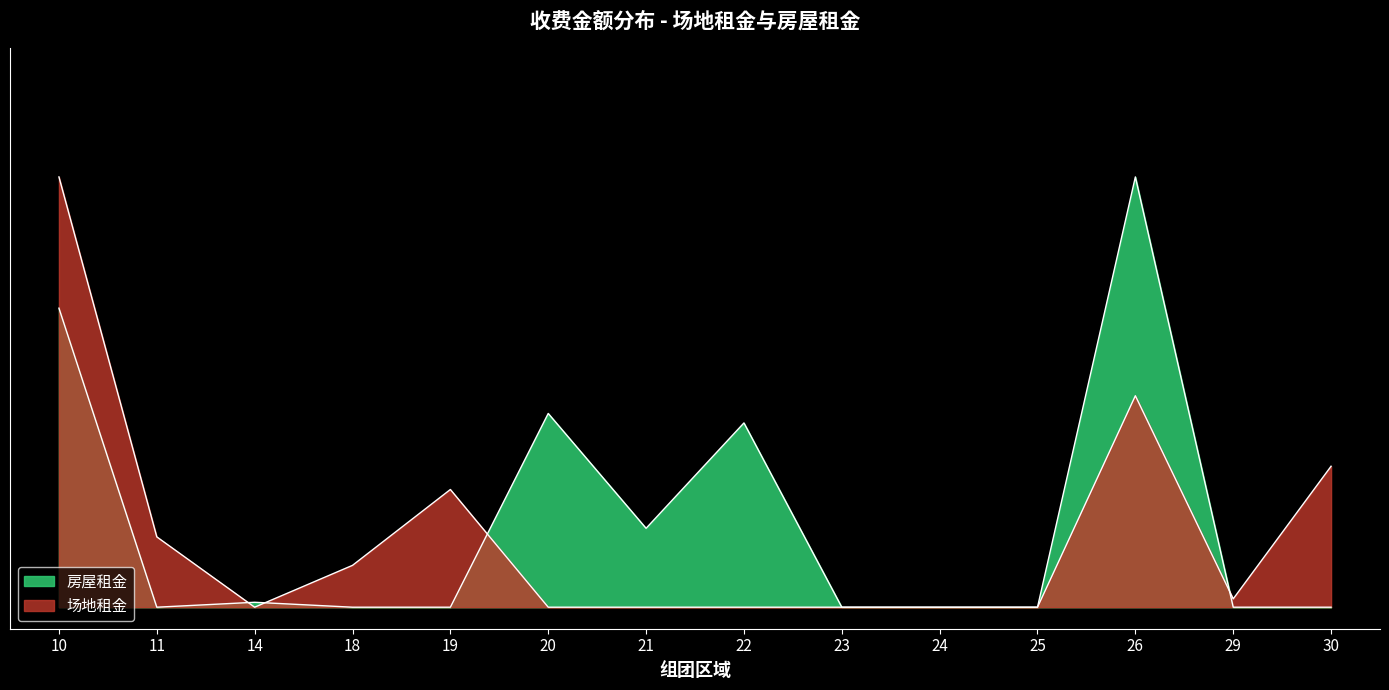

True or false: 房屋租金 and 场地租金 cross at least once.

True